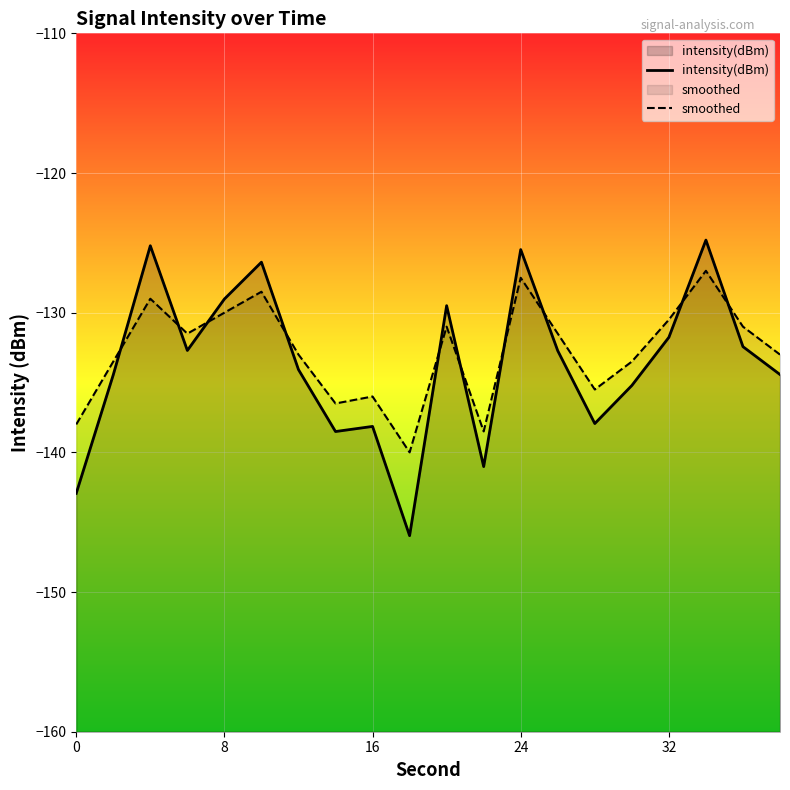

Which series has the widest spread of values?

intensity(dBm)